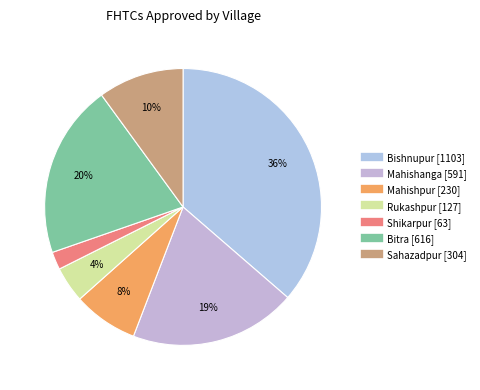

Do Shikarpur and Mahishanga together represent more than half of the pie?

No